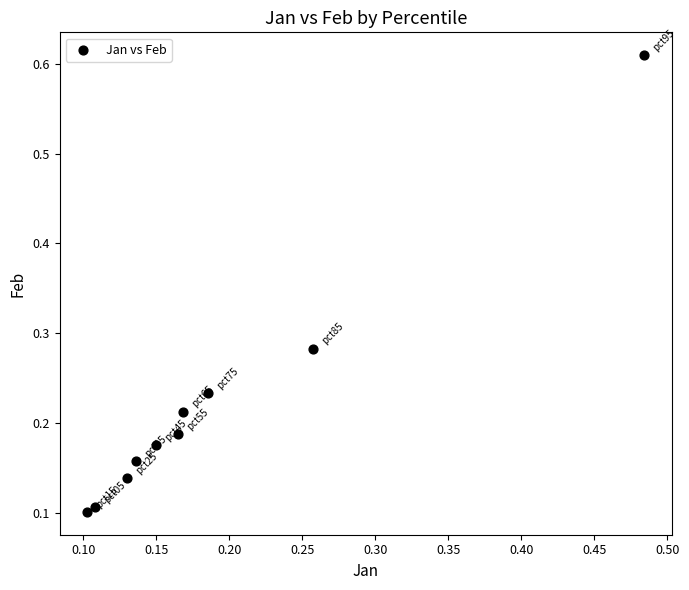

What is the range of Y values (max minus min)?

0.5